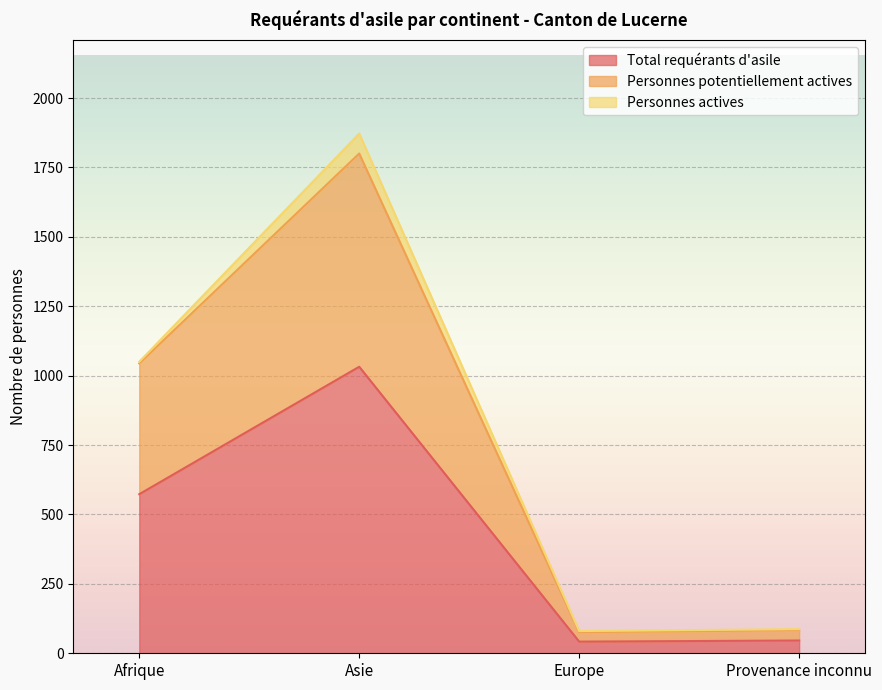

What are all the series names shown in the legend?

Total requérants d'asile, Personnes potentiellement actives, Personnes actives